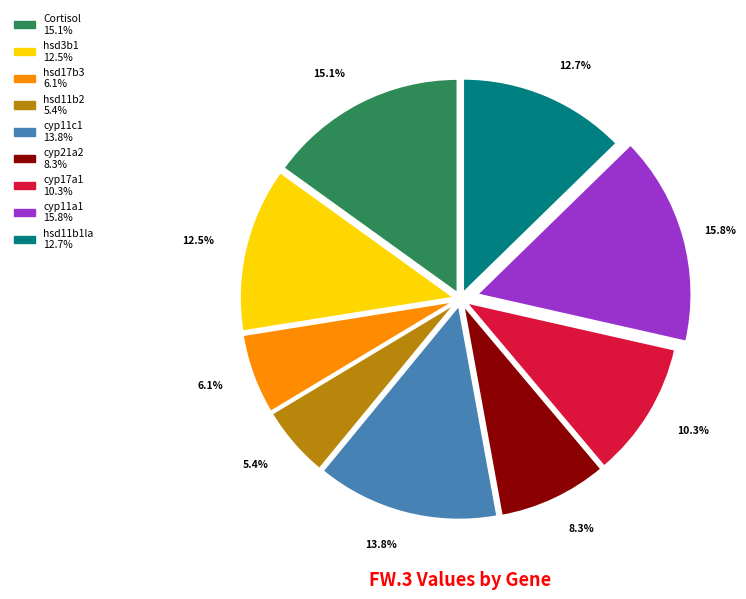

The hsd17b3 slice represents 16% of the pie. True or false?

False